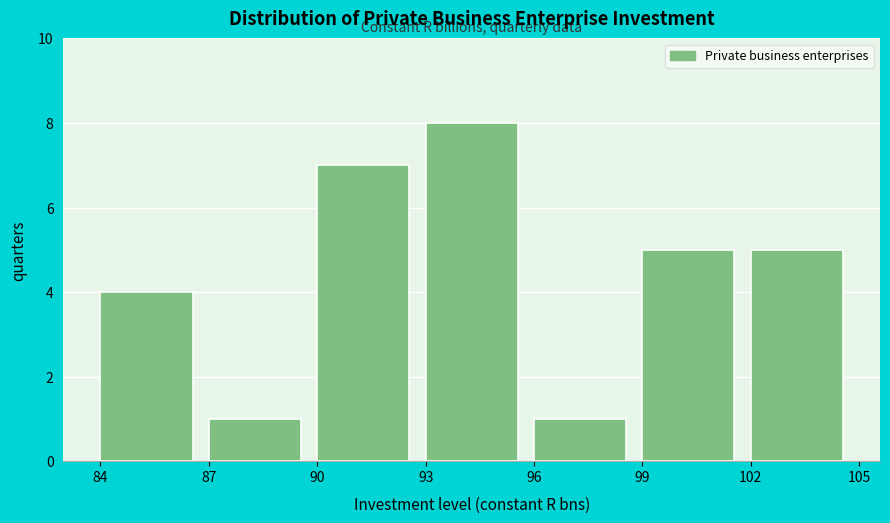

Reading left to right, list every bar in this chart as the range it spans on the x-axis followed by its height. The values are not printed on the chart, so give them approximately, as read against the axis.

84 to 87: 4
87 to 90: 1
90 to 93: 7
93 to 96: 8
96 to 99: 1
99 to 102: 5
102 to 105: 5